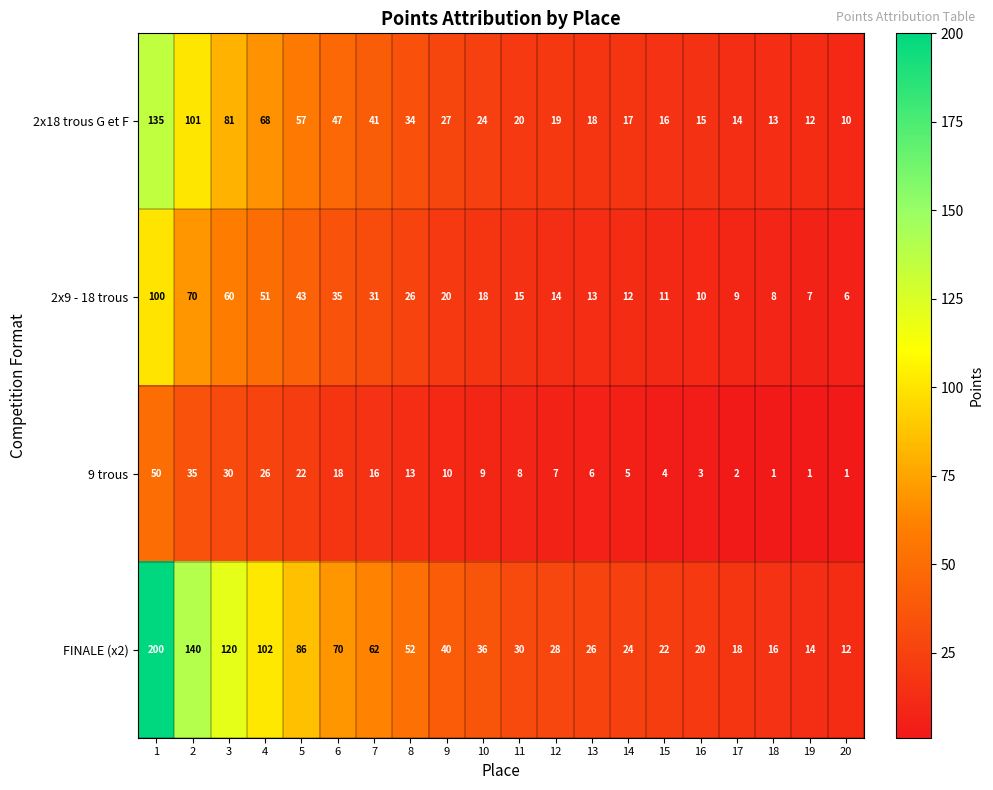

Where is 2x18 trous G et F nearest to the value 72?

4